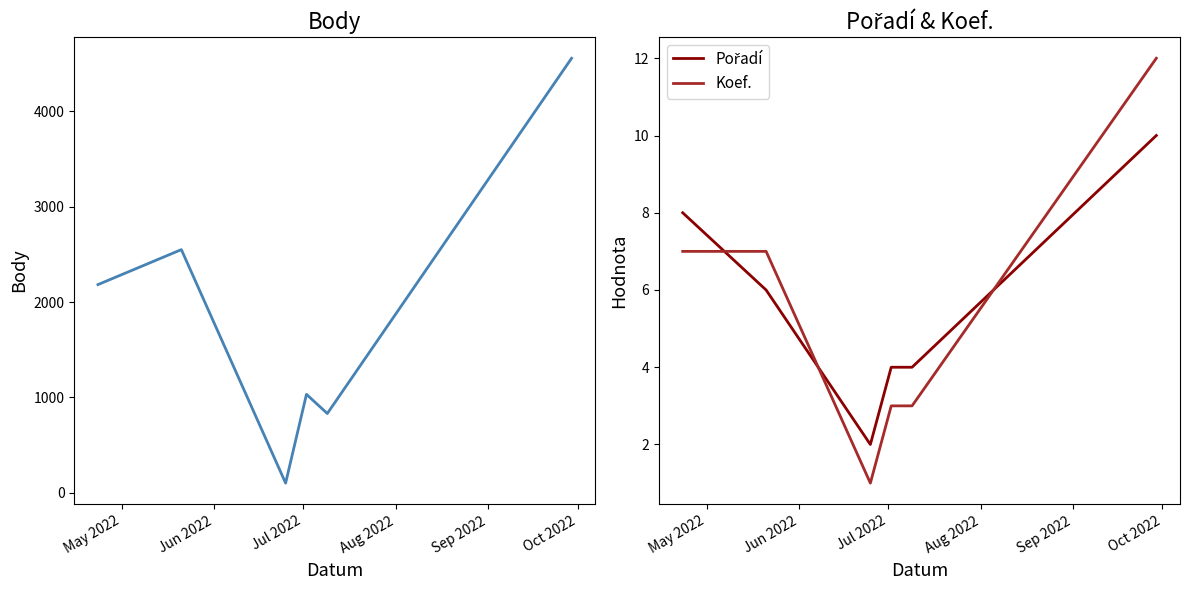

Count the number of data series in this chart.

3